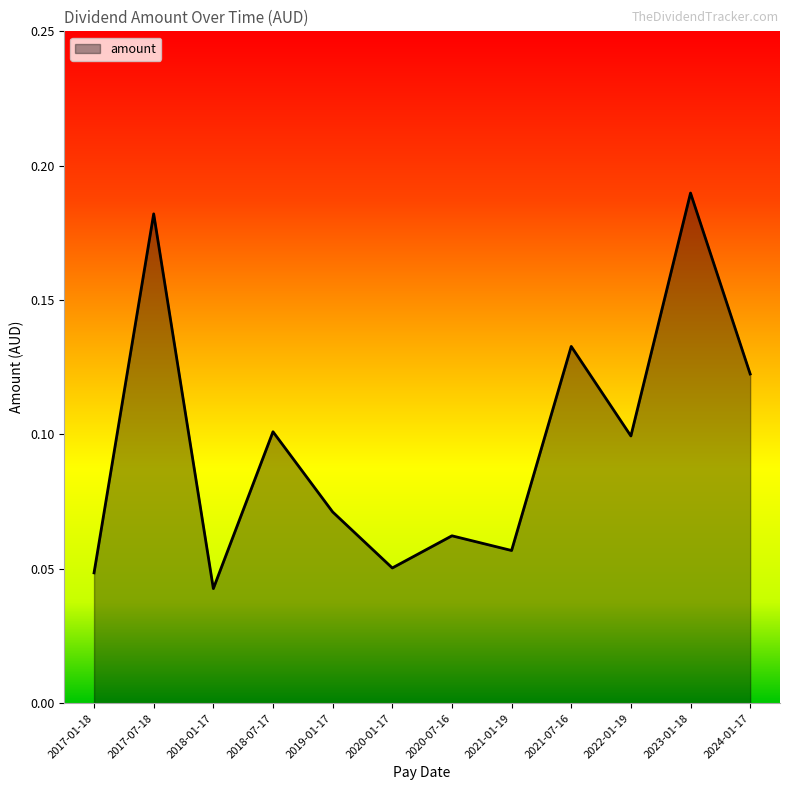

What is the change in value from 2020-01-17 to 2021-07-16?

+0.1